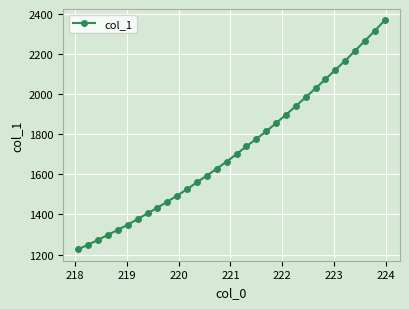

What is the greatest value displayed?

2368.1